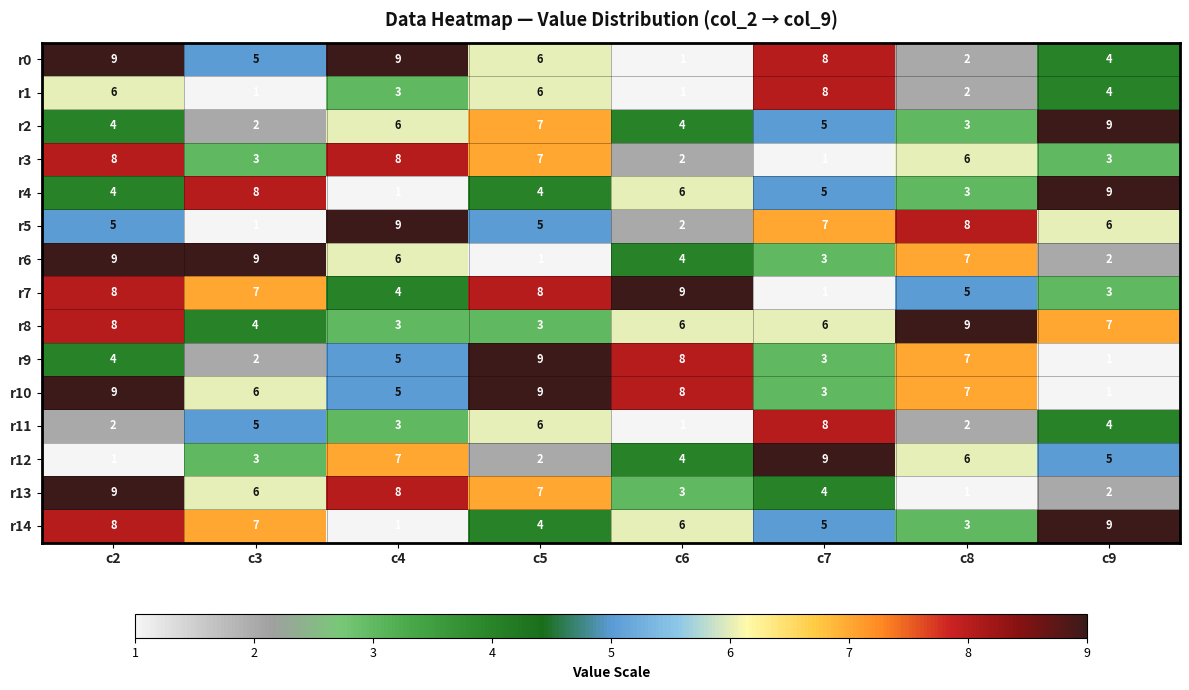

What is the spread (max minus min) of values at c6?

8